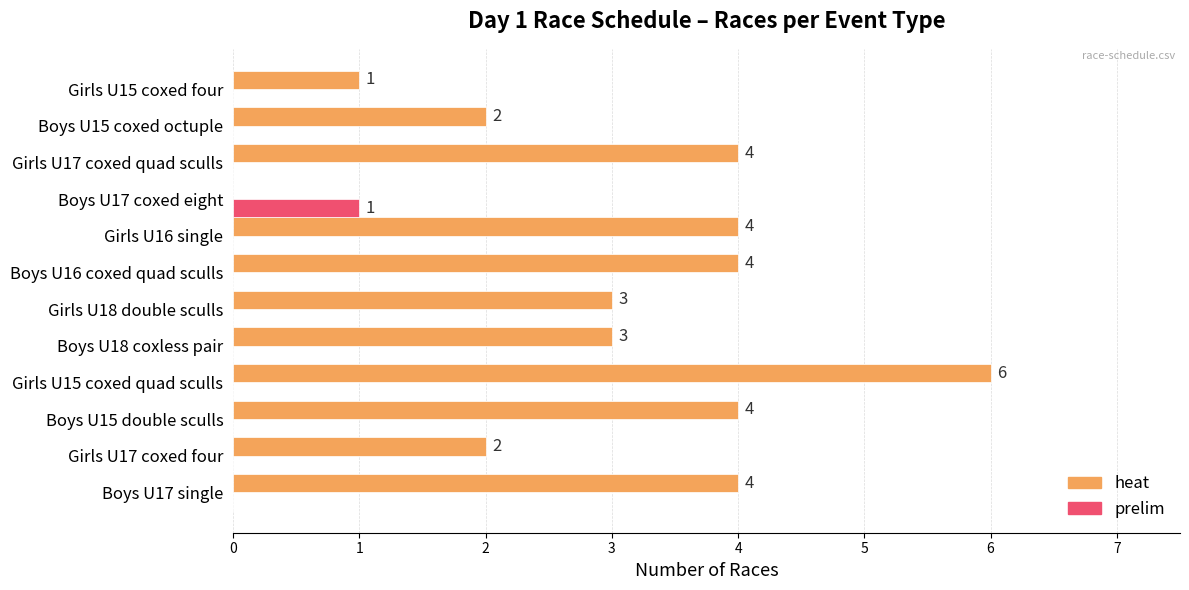

What is the maximum value for heat?

6